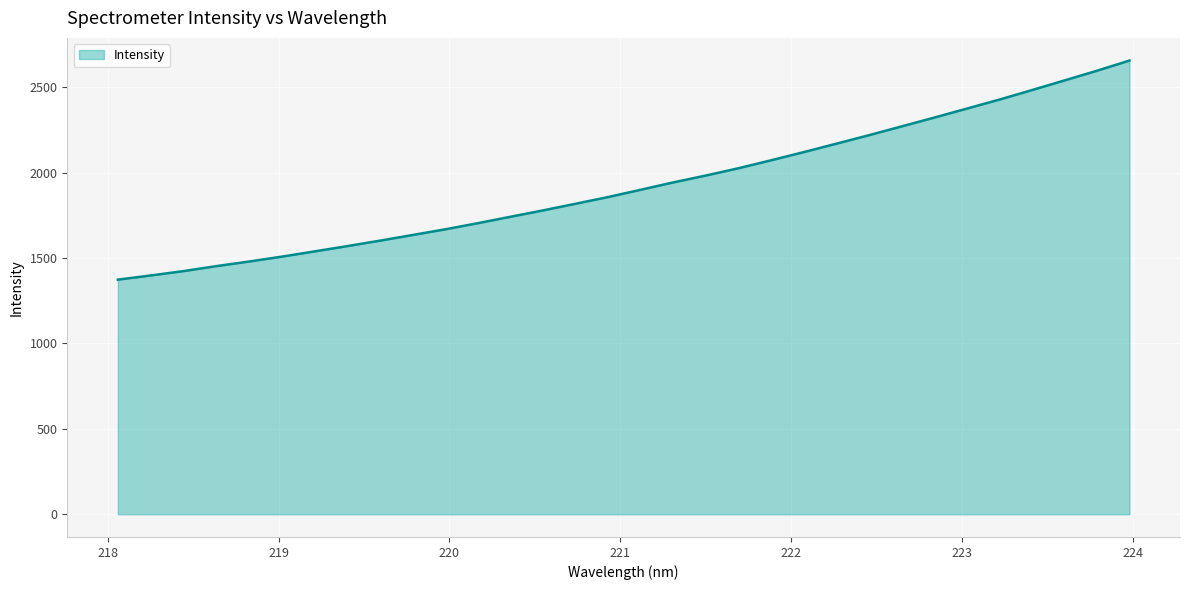

How many lines are shown in the chart?

1